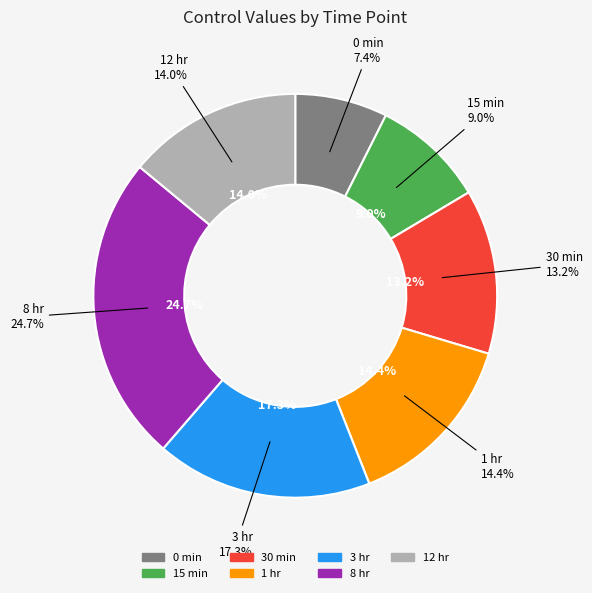

True or false: 1 hr accounts for 14% of the total.

True